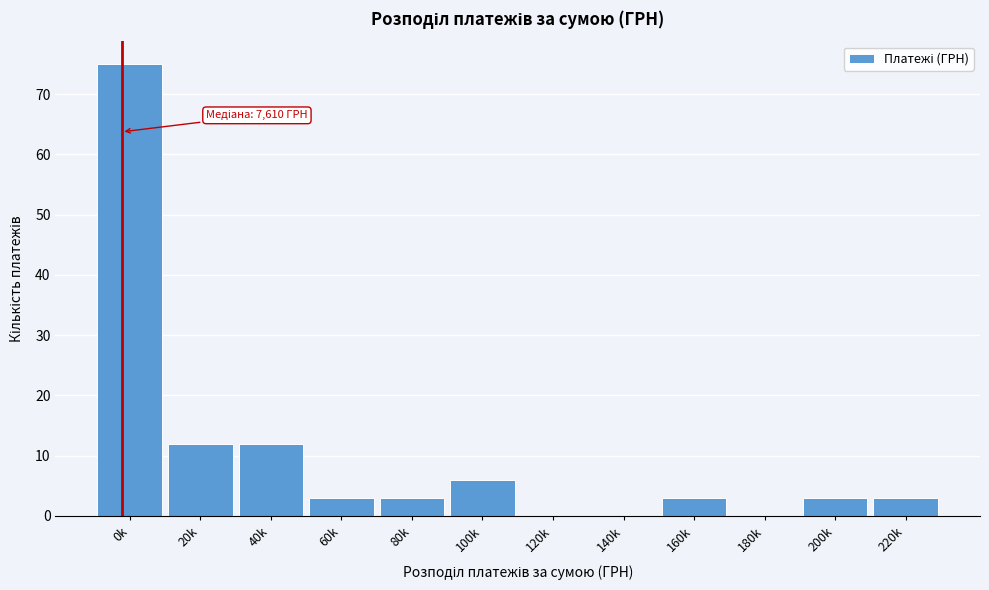

Reading left to right, transcribe all the data shown in this chart.

0k=75	20k=12	40k=12	60k=3	80k=3	100k=6	120k=0	140k=0	160k=3	180k=0	200k=3	220k=3